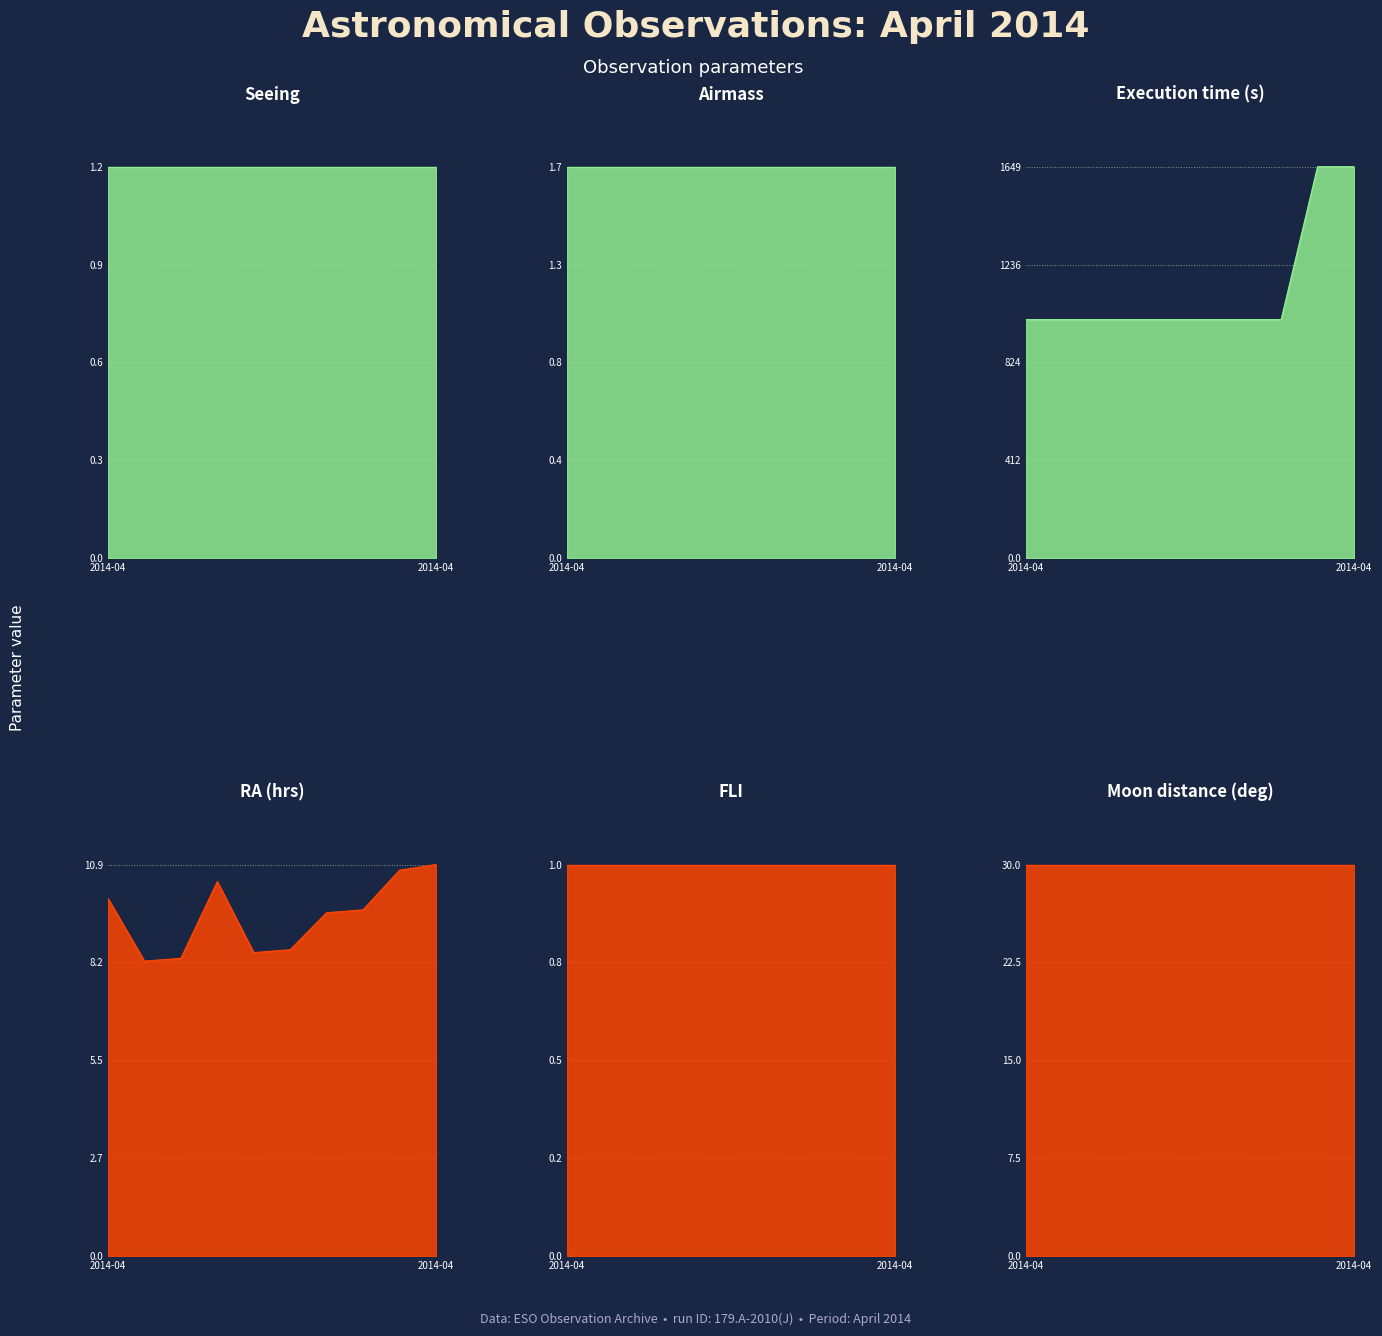

Reading left to right, extract all data points from this chart.

Seeing: 2014-04-02=1.2	2014-04-03=1.2	2014-04-04=1.2	2014-04-07=1.2	2014-04-09=1.2	2014-04-10=1.2	2014-04-11=1.2	2014-04-12=1.2	2014-04-14=1.2	2014-04-15=1.2
Airmass: 2014-04-02=1.7	2014-04-03=1.7	2014-04-04=1.7	2014-04-07=1.7	2014-04-09=1.7	2014-04-10=1.7	2014-04-11=1.7	2014-04-12=1.7	2014-04-14=1.7	2014-04-15=1.7
Execution time (s): 2014-04-02=1005.0	2014-04-03=1005.0	2014-04-04=1005.0	2014-04-07=1005.0	2014-04-09=1005.0	2014-04-10=1005.0	2014-04-11=1005.0	2014-04-12=1005.0	2014-04-14=1649.0	2014-04-15=1649.0
RA (hrs): 2014-04-02=10.0	2014-04-03=8.2	2014-04-04=8.3	2014-04-07=10.4	2014-04-09=8.4	2014-04-10=8.5	2014-04-11=9.6	2014-04-12=9.6	2014-04-14=10.7	2014-04-15=10.9
FLI: 2014-04-02=1.0	2014-04-03=1.0	2014-04-04=1.0	2014-04-07=1.0	2014-04-09=1.0	2014-04-10=1.0	2014-04-11=1.0	2014-04-12=1.0	2014-04-14=1.0	2014-04-15=1.0
Moon distance (deg): 2014-04-02=30.0	2014-04-03=30.0	2014-04-04=30.0	2014-04-07=30.0	2014-04-09=30.0	2014-04-10=30.0	2014-04-11=30.0	2014-04-12=30.0	2014-04-14=30.0	2014-04-15=30.0